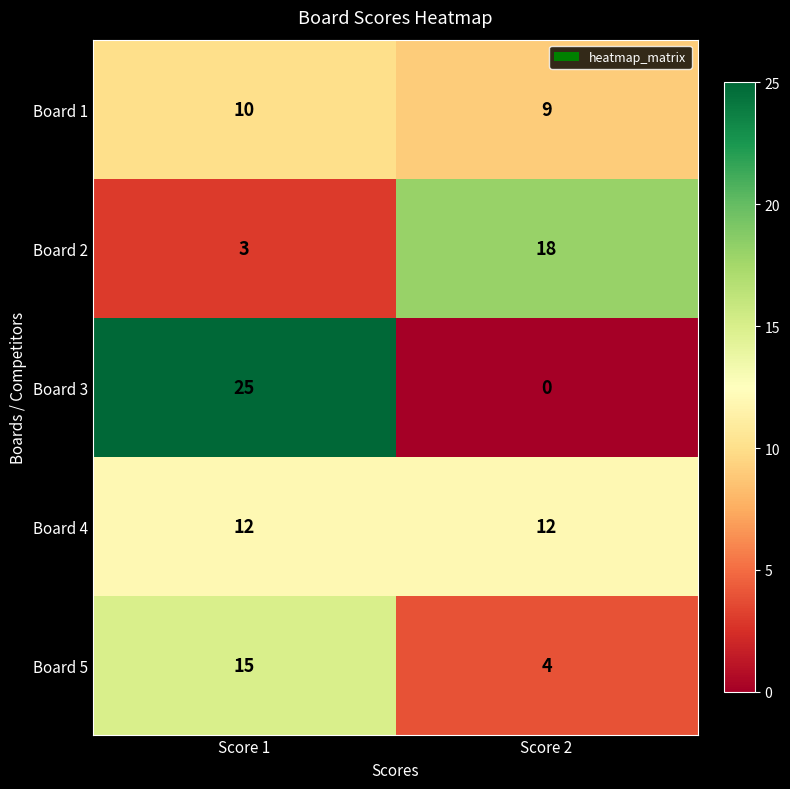

How many values in the Board 5 series are below 15?

1